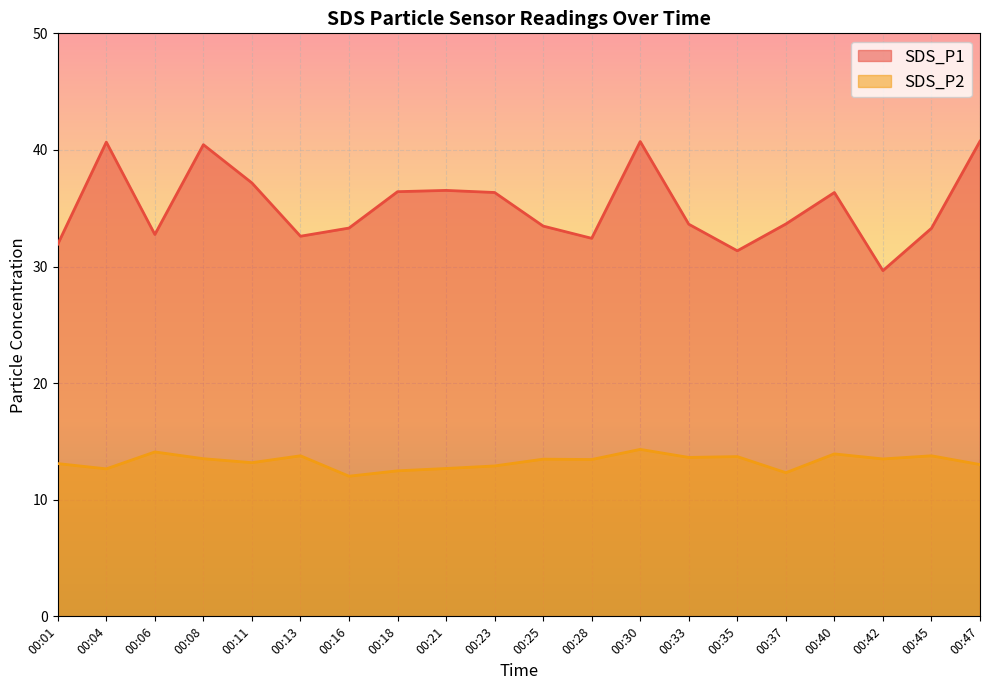

Reading right to left, list all the values displayed in this chart.

SDS_P1: 00:47=40.8	00:45=33.3	00:42=29.6	00:40=36.4	00:37=33.6	00:35=31.4	00:33=33.6	00:30=40.7	00:28=32.4	00:25=33.5	00:23=36.4	00:21=36.5	00:18=36.4	00:16=33.3	00:13=32.6	00:11=37.2	00:08=40.5	00:06=32.8	00:04=40.7	00:01=31.9
SDS_P2: 00:47=13.0	00:45=13.8	00:42=13.5	00:40=13.9	00:37=12.3	00:35=13.7	00:33=13.6	00:30=14.3	00:28=13.4	00:25=13.5	00:23=12.9	00:21=12.7	00:18=12.5	00:16=12.0	00:13=13.8	00:11=13.2	00:08=13.5	00:06=14.1	00:04=12.7	00:01=13.1